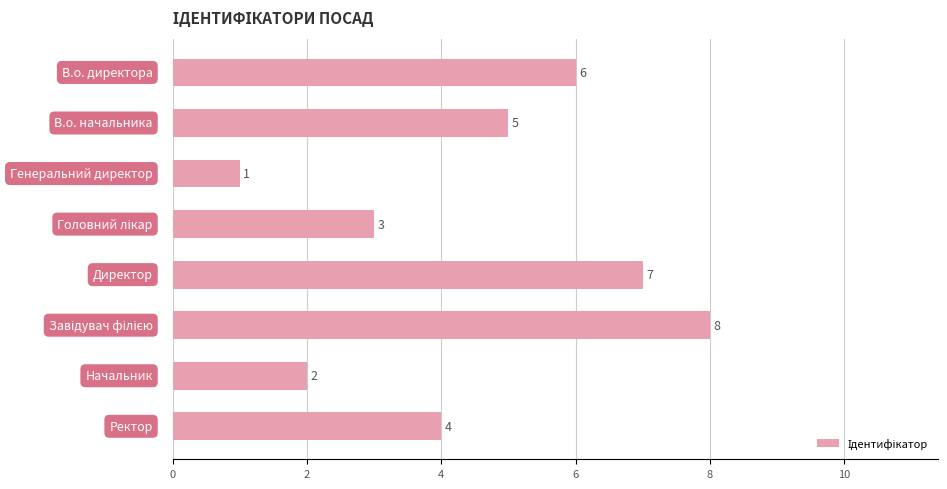

What is the greatest value displayed?

8